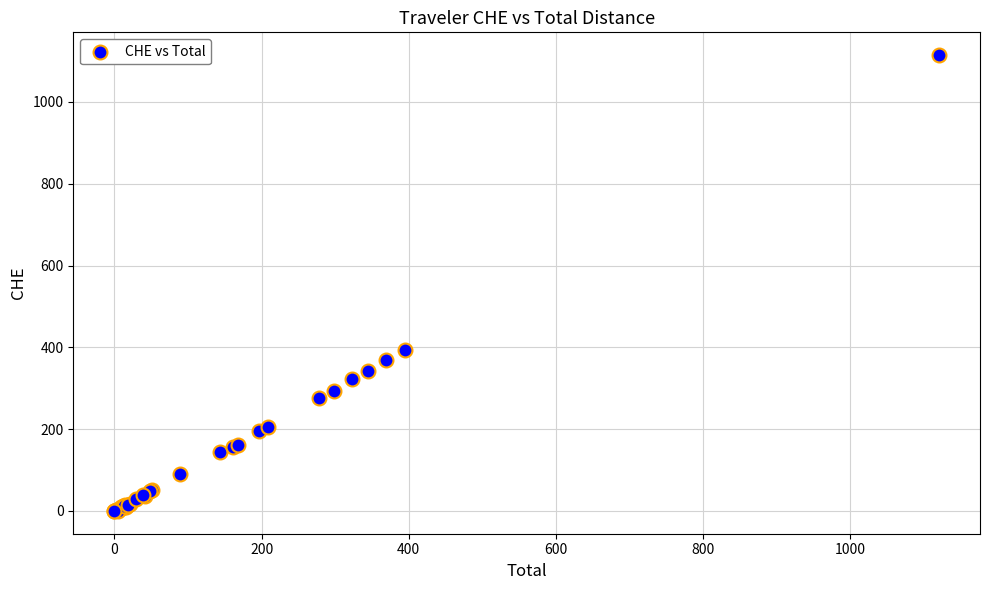

What Y value in the scatter plot is closest to 557?

394.4